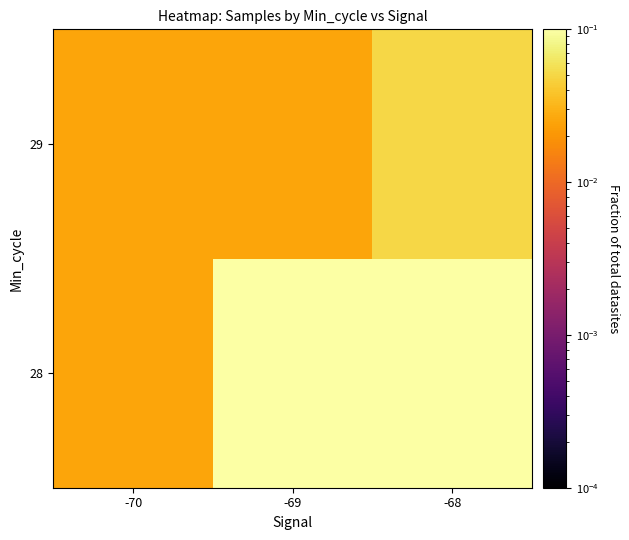

Rank the series at -70 from highest to lowest value.

28, 29